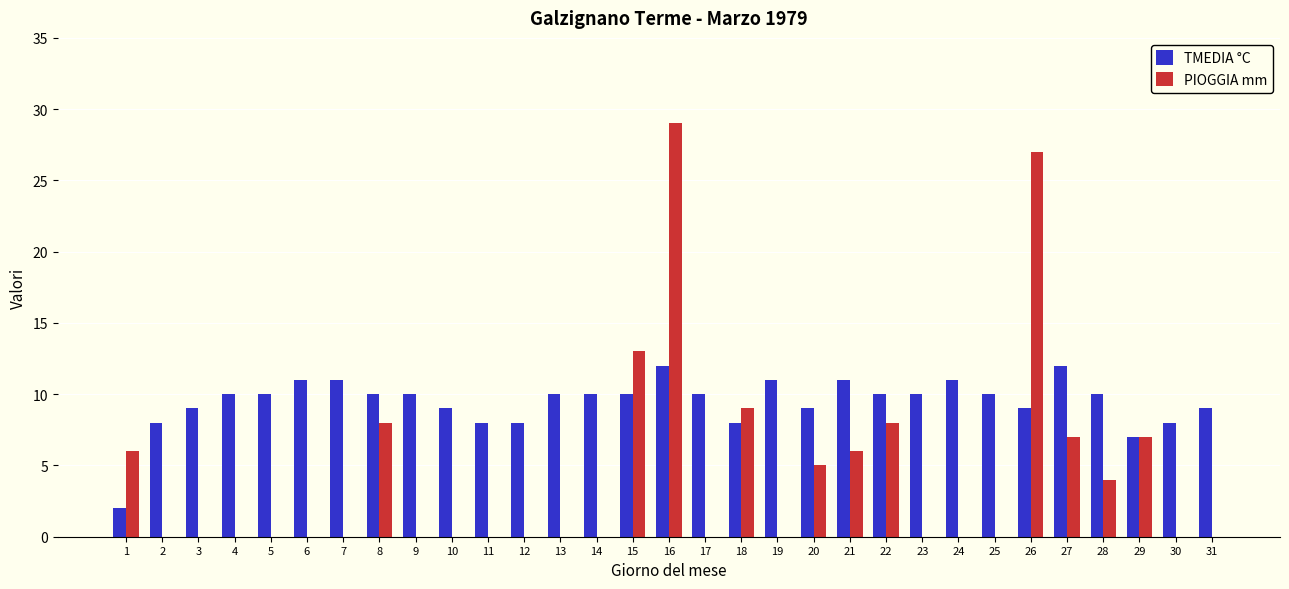

At which category is the sum across all series the highest?

16